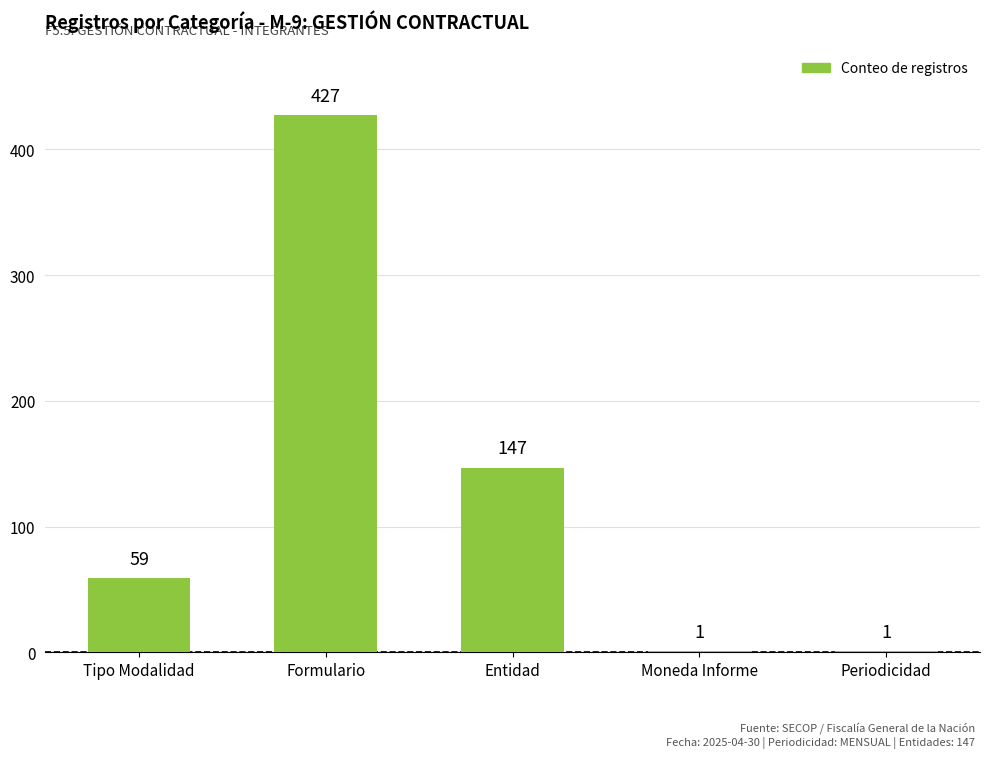

Reading left to right, extract all data points from this chart.

59	427	147	1	1